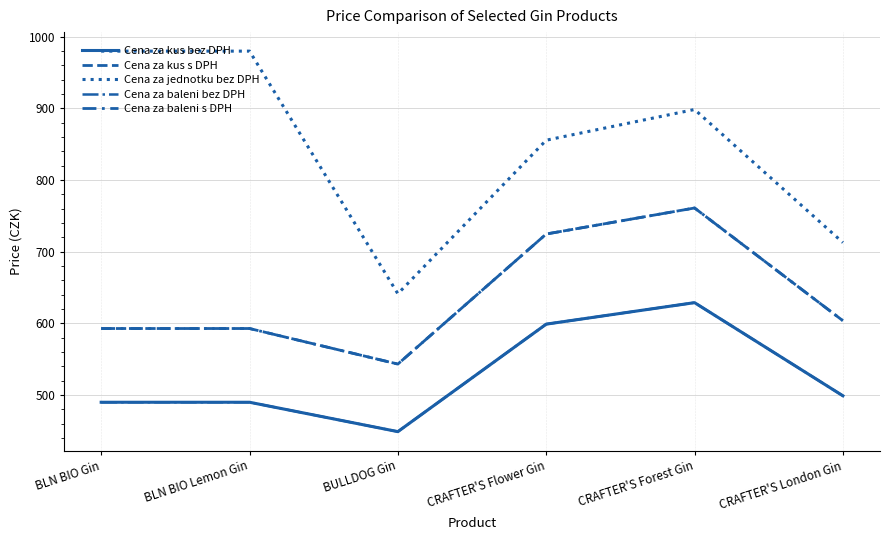

What is the difference between the maximum and second lowest values in the Cena za kus s DPH series?

168.2